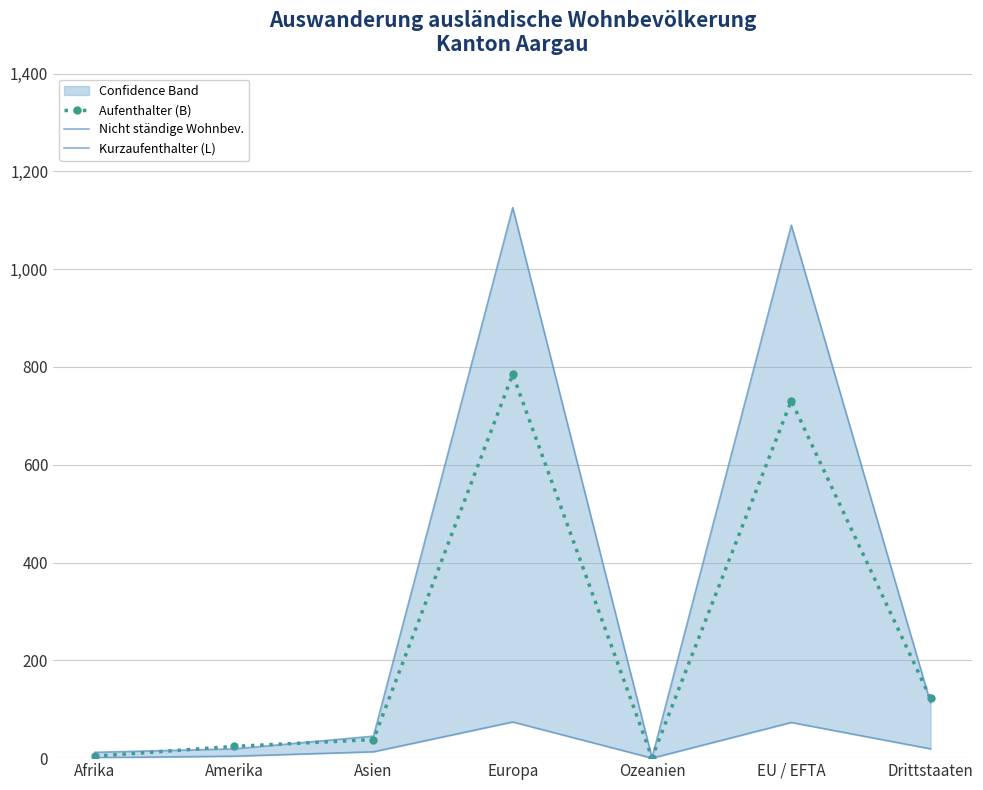

What is the label of the 1st point from the left?

Afrika